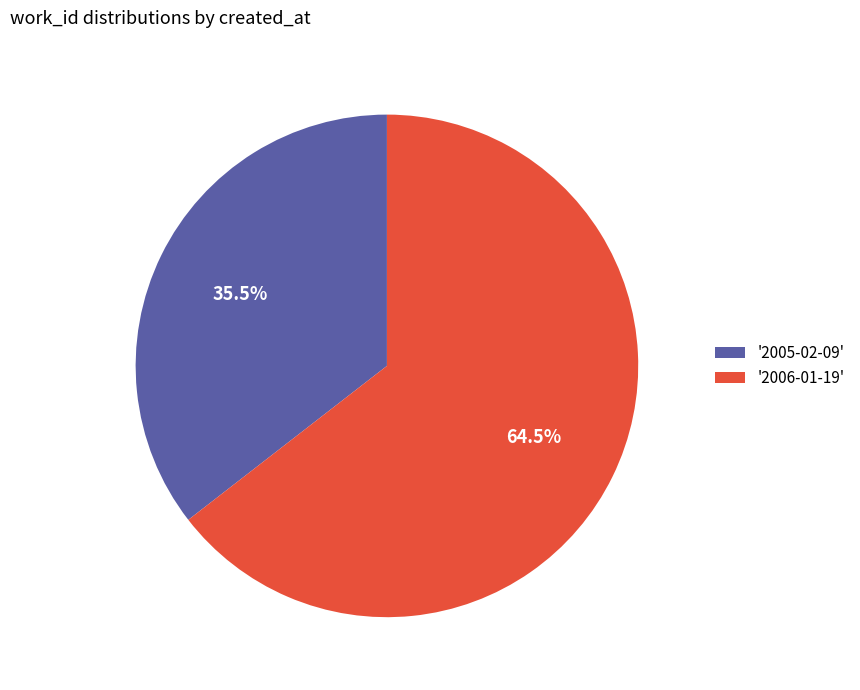

Rank the categories by value from highest to lowest.

'2006-01-19', '2005-02-09'